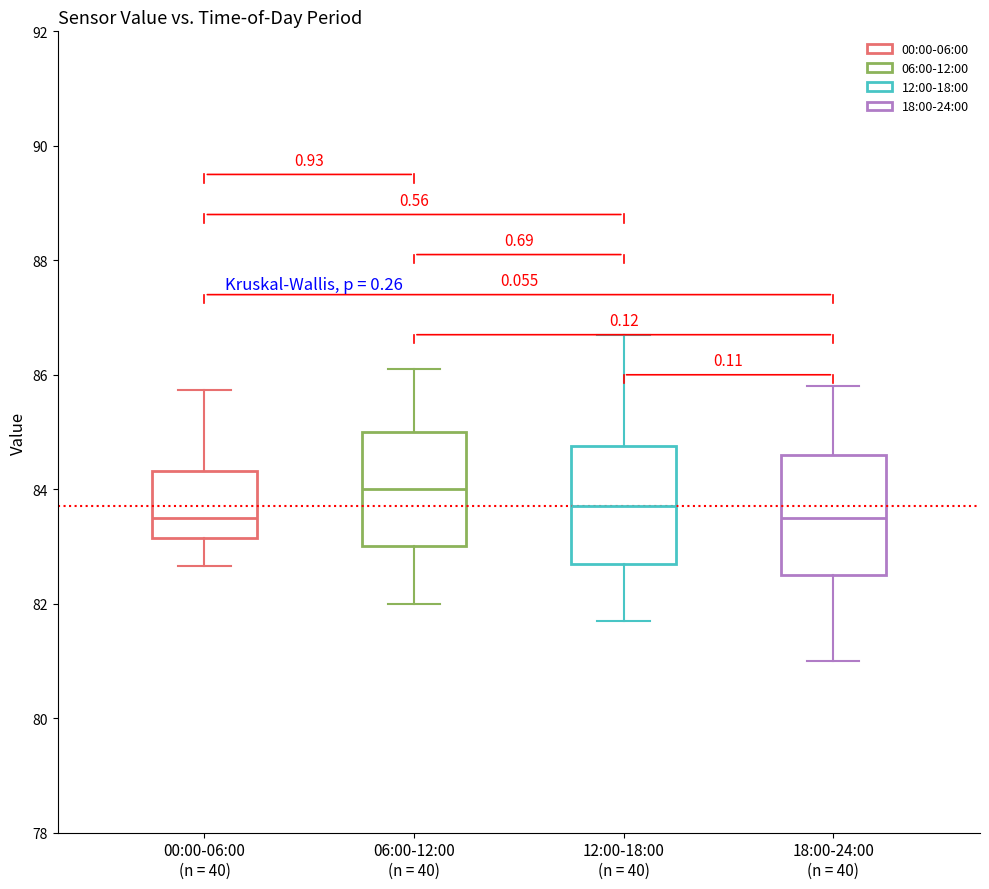

Where does the lower whisker of the box for 18:00-24:00 (n = 40) end on the y-axis? The values are not printed on the chart, so give them approximately, as read against the axis.

81.0